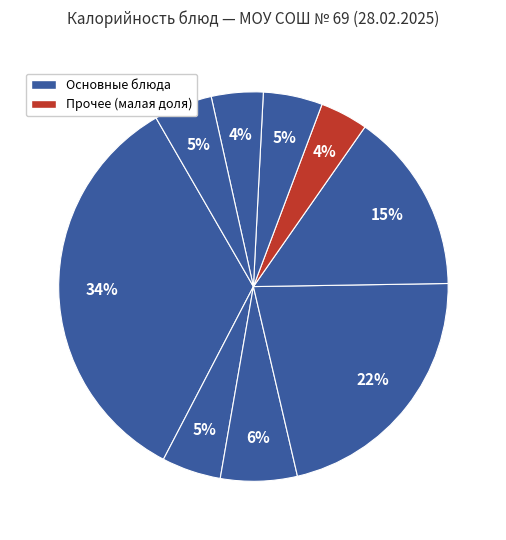

Count the number of slices in the pie.

9